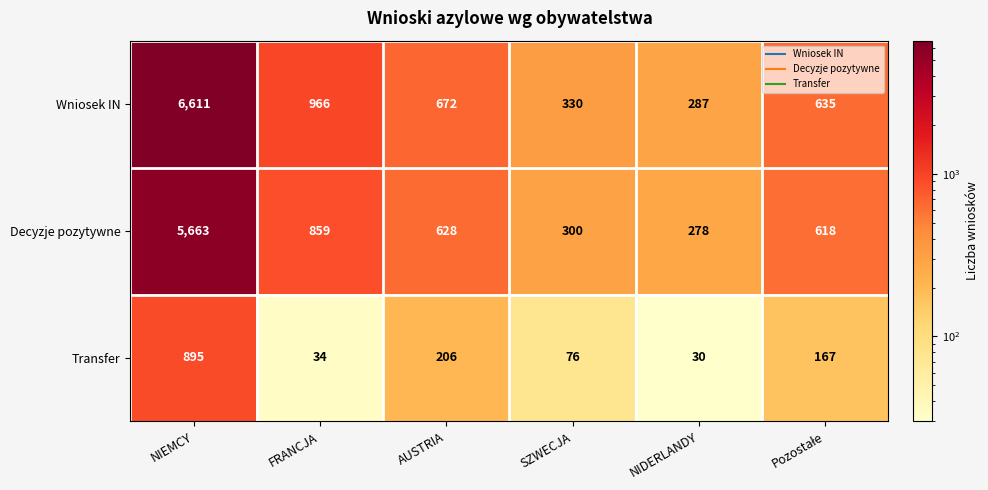

The value of Wniosek IN at SZWECJA is 330. True or false?

True